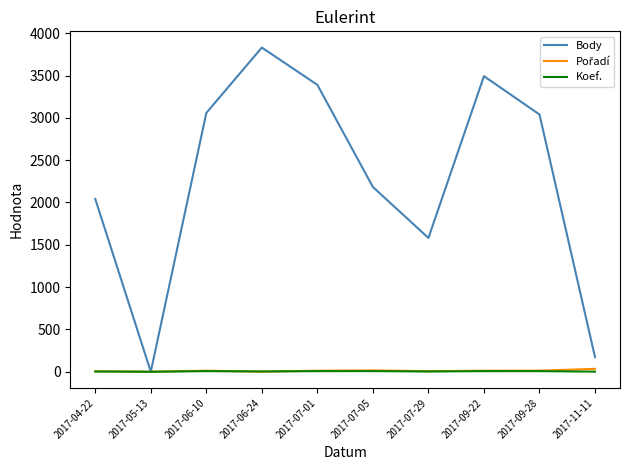

Count the number of categories in the chart.

10